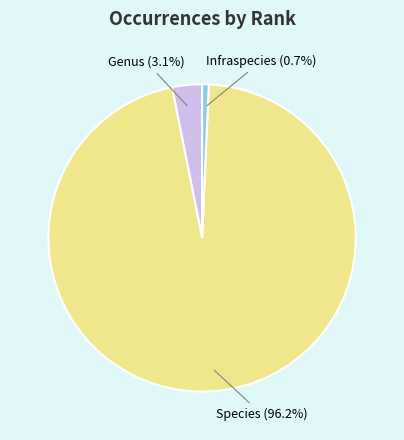

How many slices are in this pie chart?

3